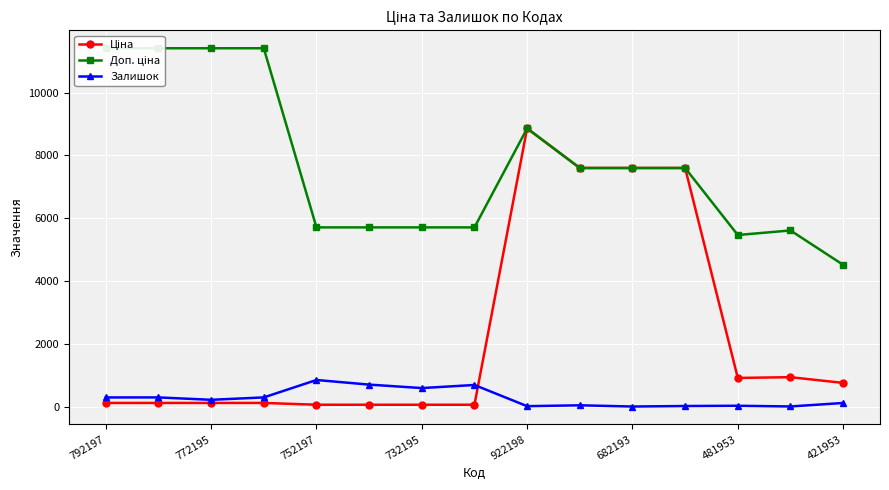

What is the average value of the Залишок series?

273.7